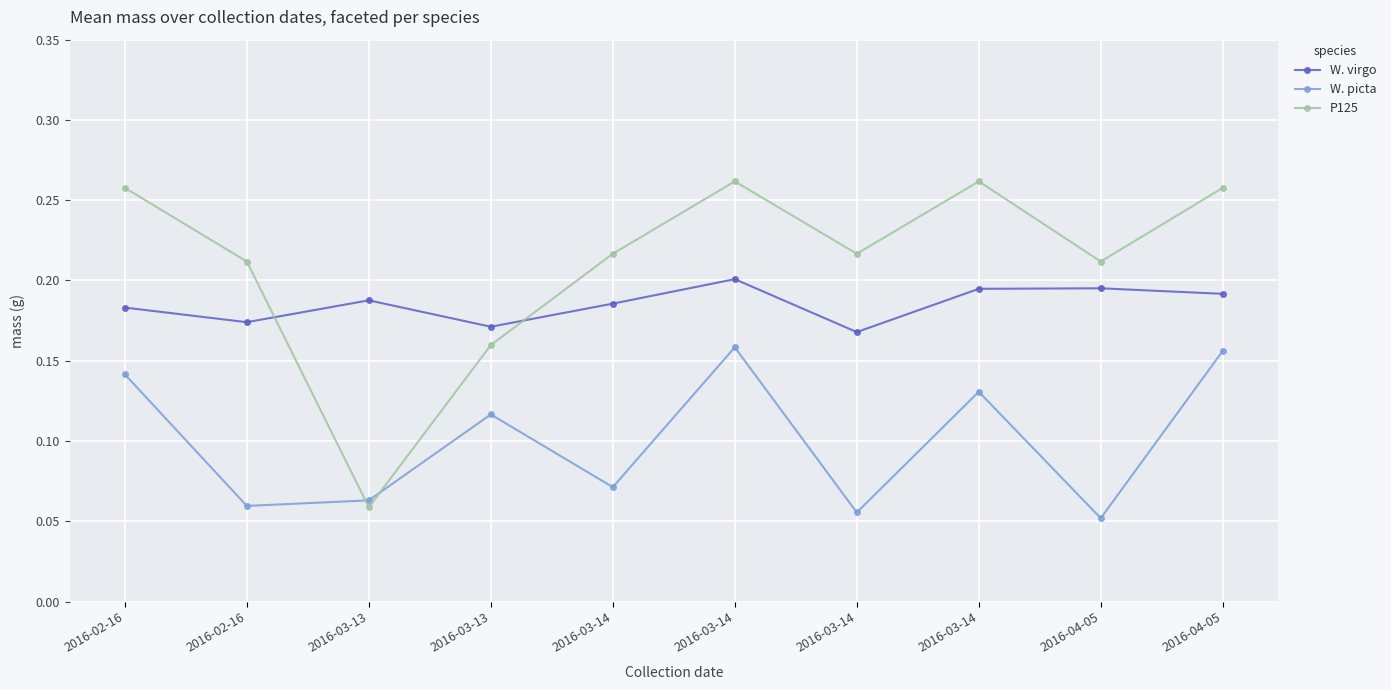

Does the chart have visible grid lines?

Yes